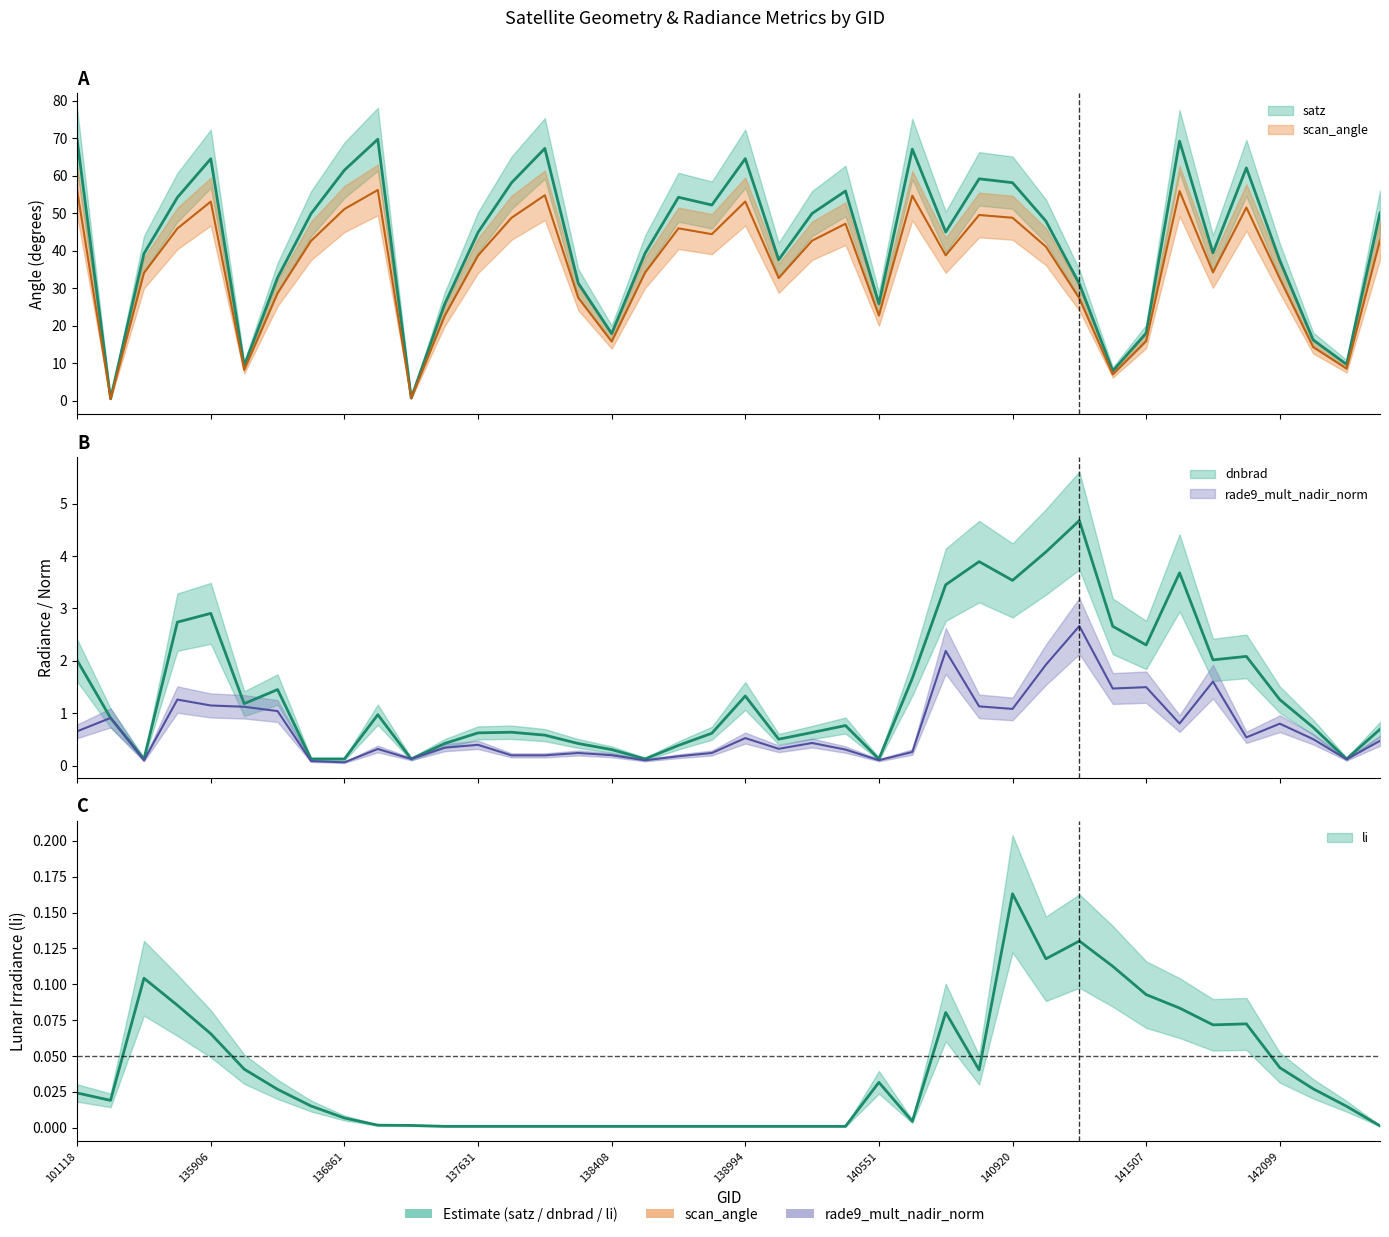

True or false: dnbrad has a value of 0.1 at 136672.

True